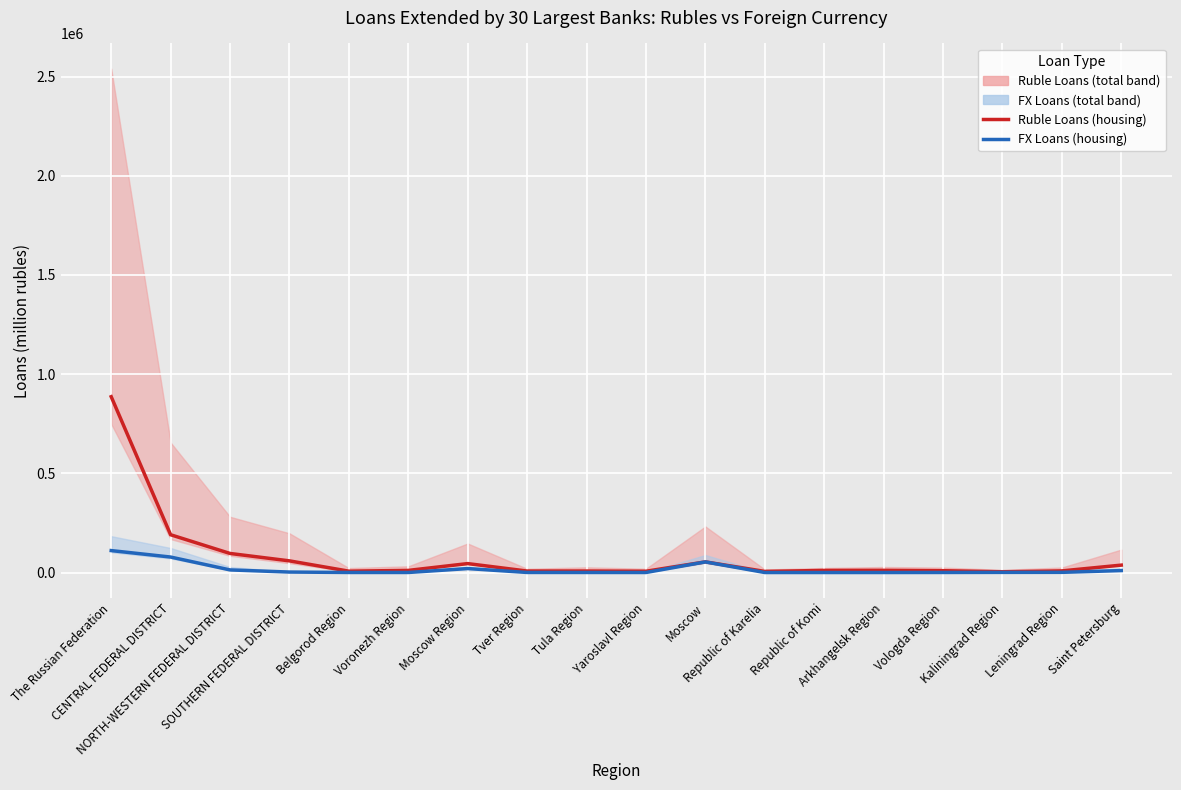

What is the label of the 13th point from the left?

Republic of Komi